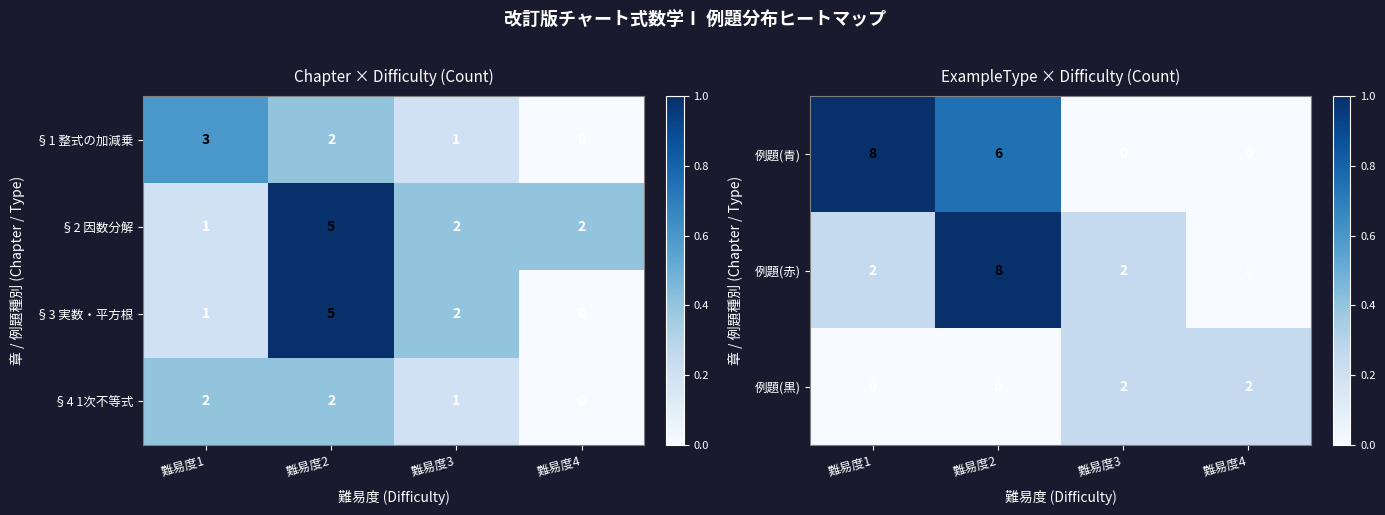

Is it true that 例題(青) equals 8 at 難易度2?

False